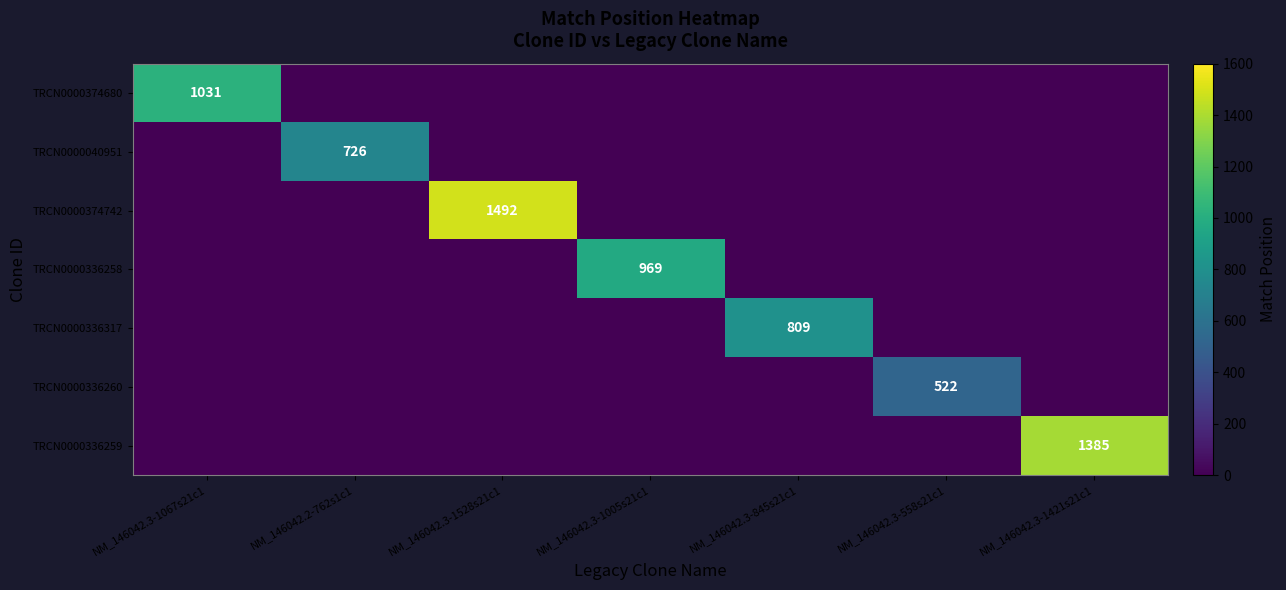

What is the maximum value shown in the chart?

1492